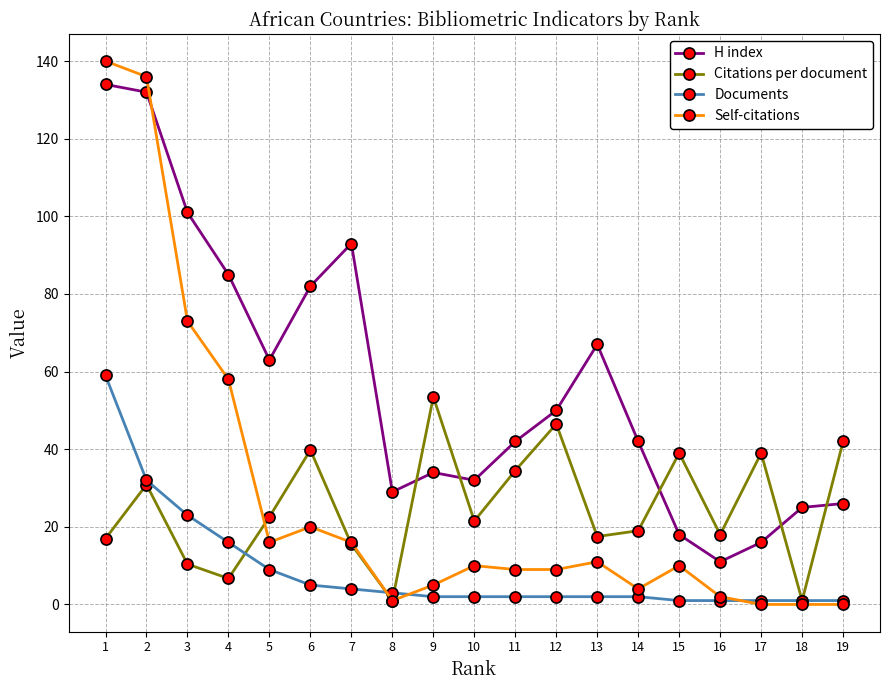

After their last crossing, which series has the higher values: H index or Citations per document?

Citations per document